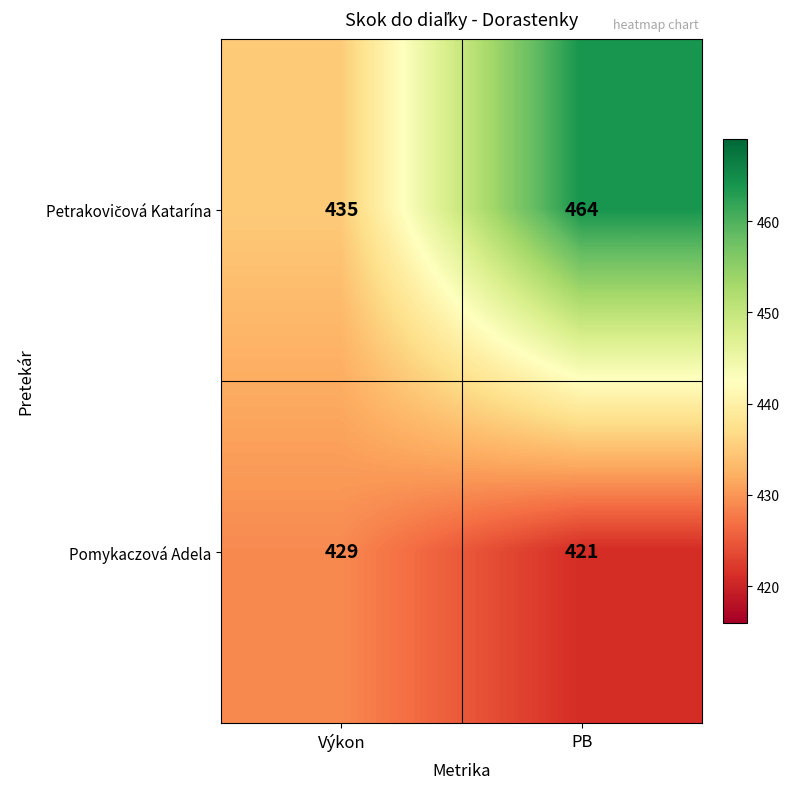

Rank the categories by Pomykaczová Adela value from highest to lowest.

Výkon, PB